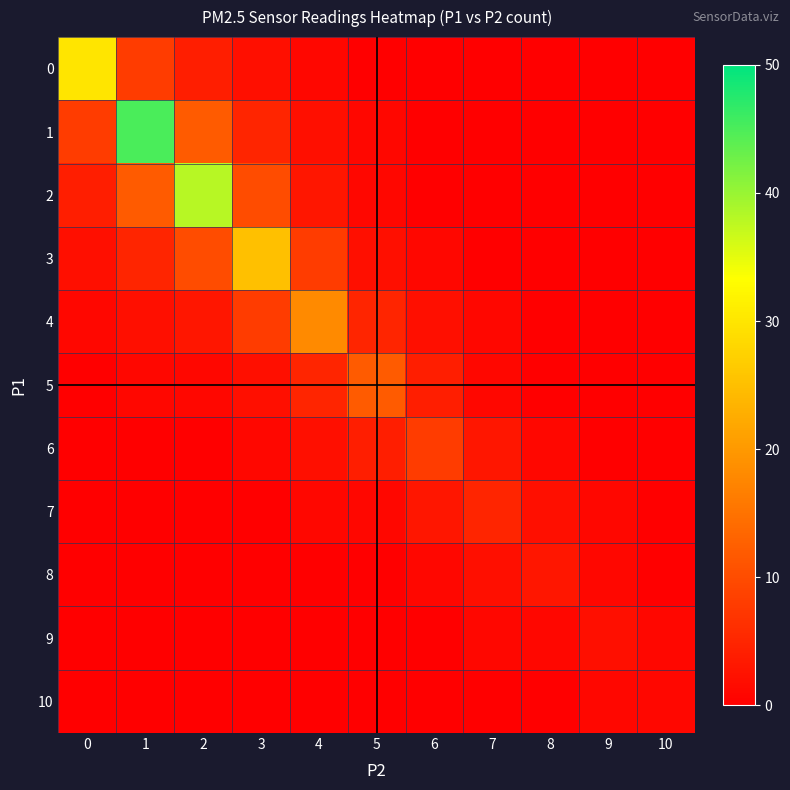

Which label corresponds to the smallest value in the chart?

5